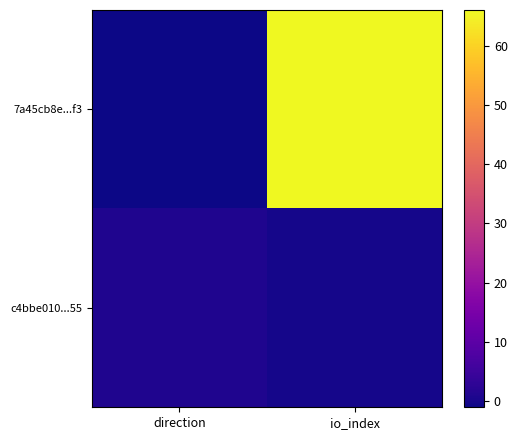

Which series has the largest range (max minus min)?

7a45cb8e...f3